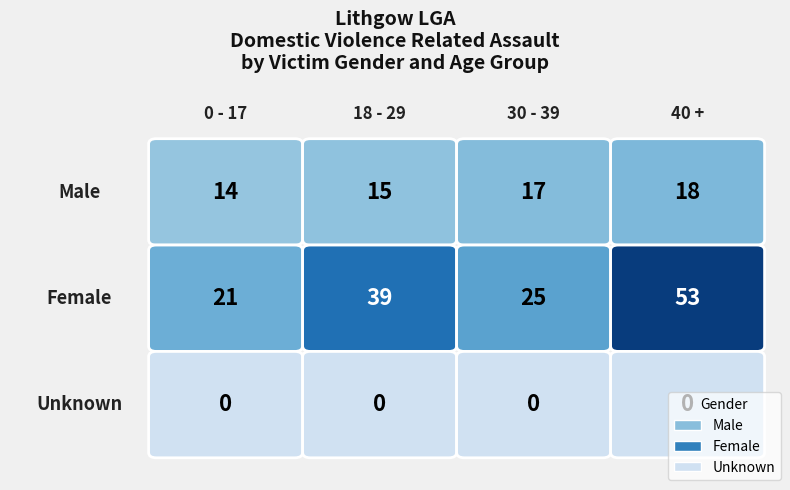

What is the greatest value displayed?

53